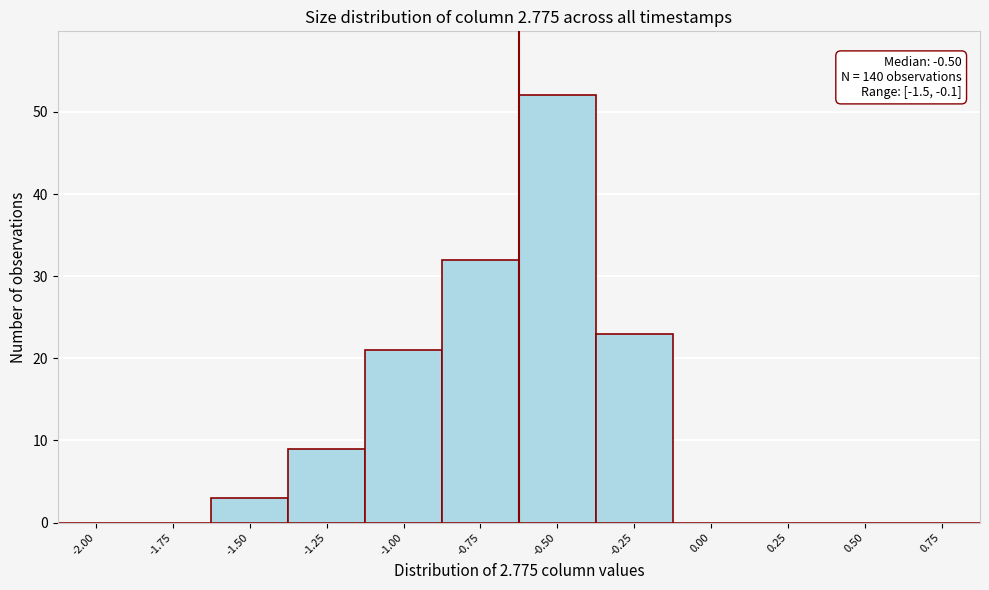

Reading right to left, what are all the values shown in this chart?

0.75=0	0.50=0	0.25=0	0.00=0	-0.25=23	-0.50=52	-0.75=32	-1.00=21	-1.25=9	-1.50=3	-1.75=0	-2.00=0